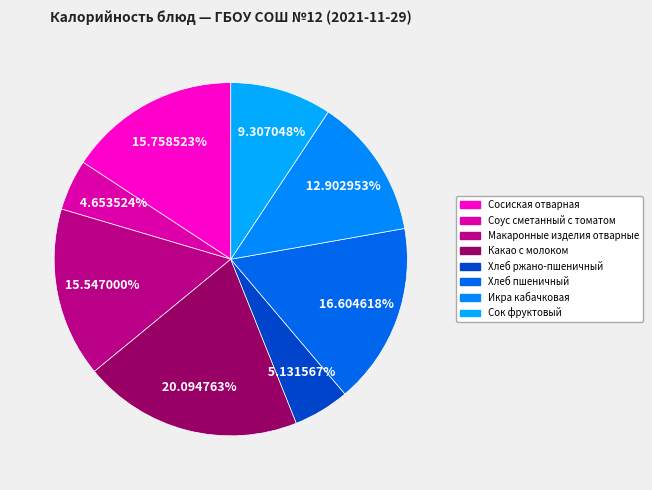

How many slices are in this pie chart?

8